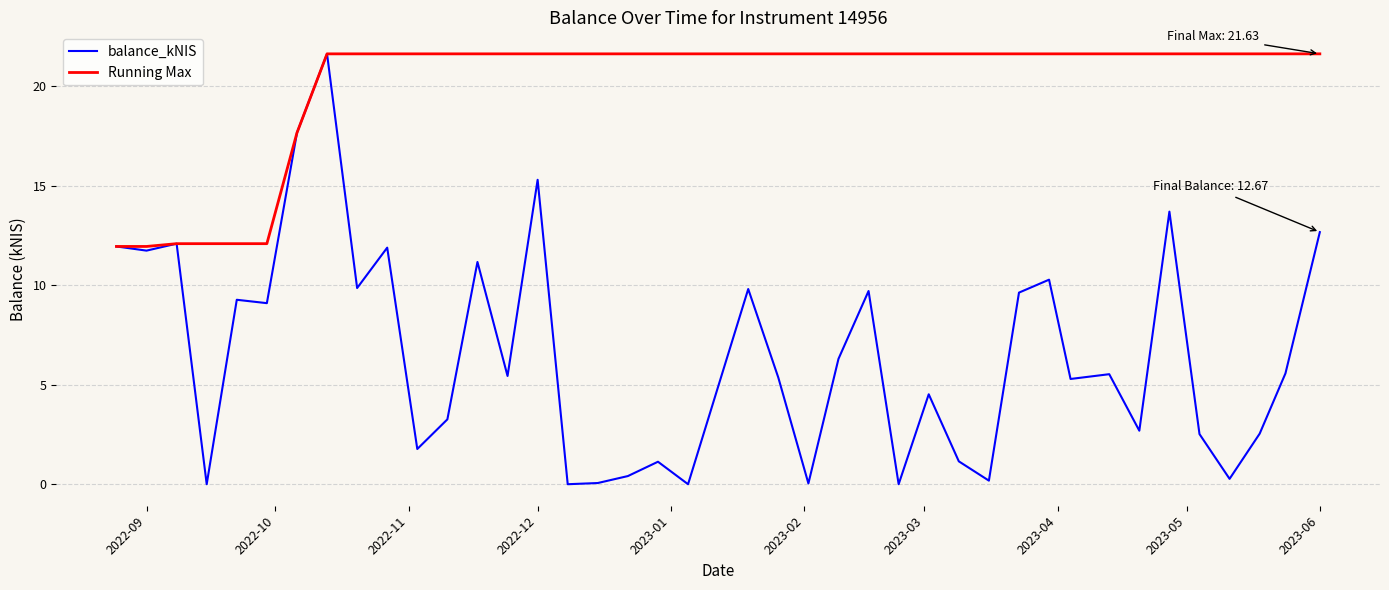

Which series has the largest range (max minus min)?

balance_kNIS